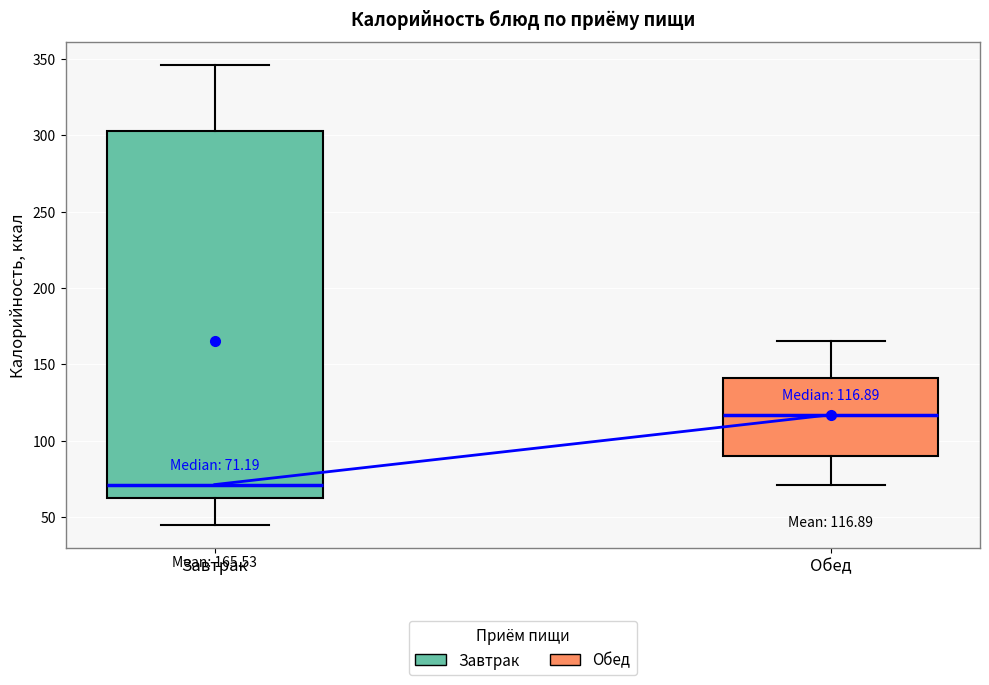

Which box has the highest median line?

Обед